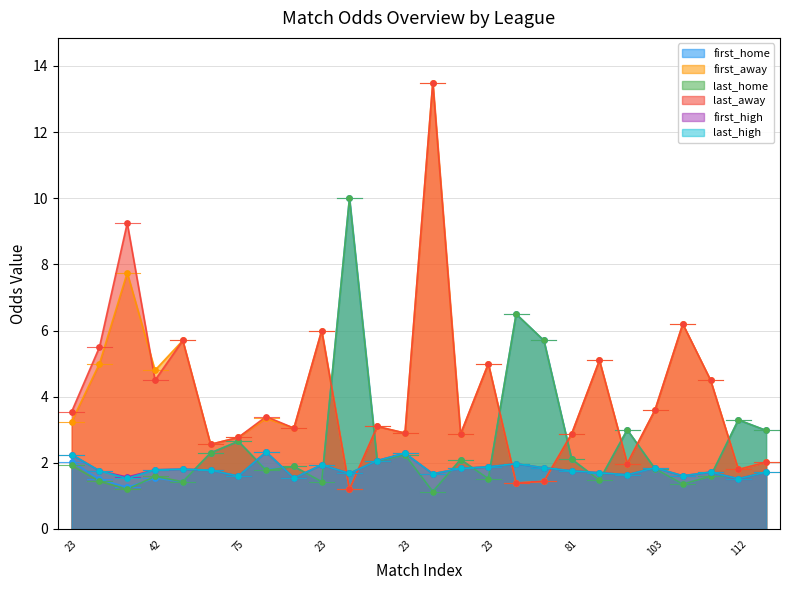

Which series contains the highest Y value?

first_away